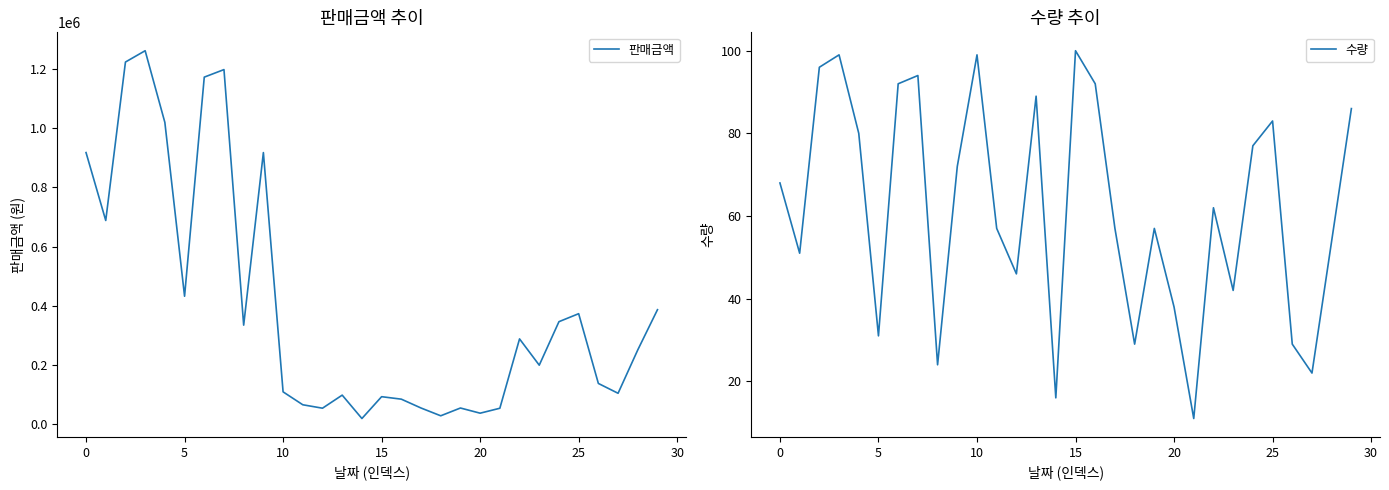

At which label does 수량 first exceed 62?

0